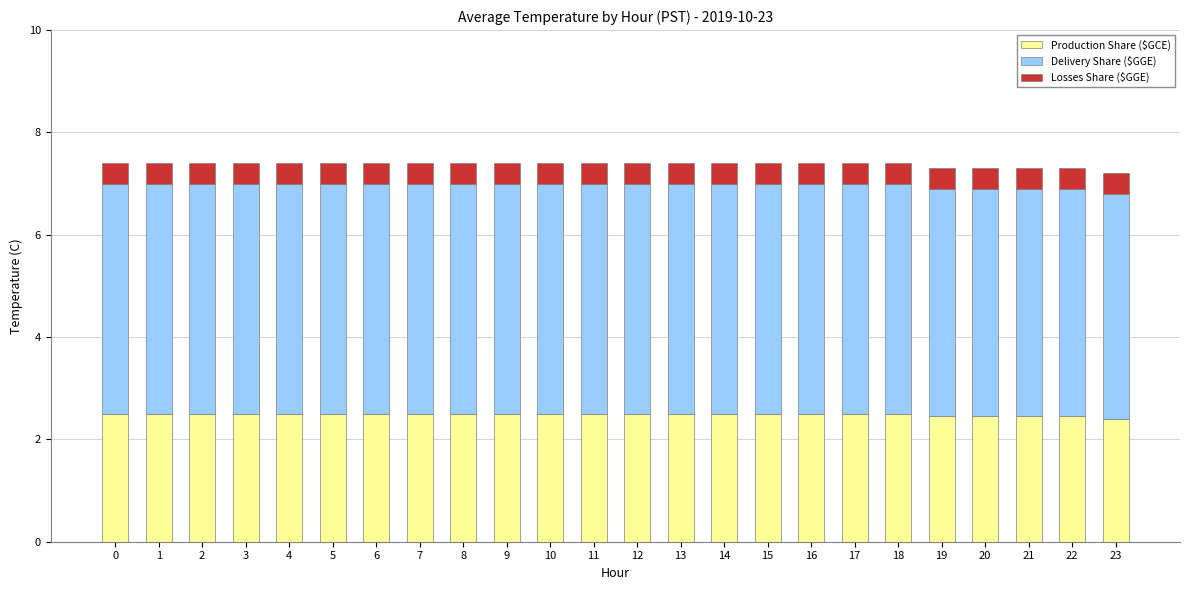

What is the minimum value for Production Share ($GCE)?

2.4